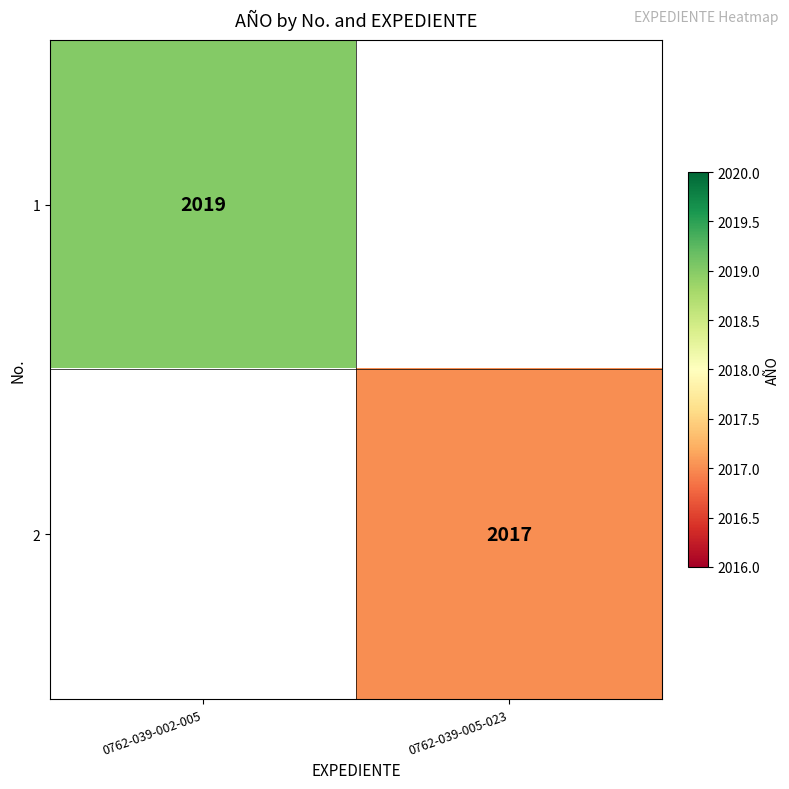

True or false: 1 has a value of 2019 at 0762-039-002-005.

True